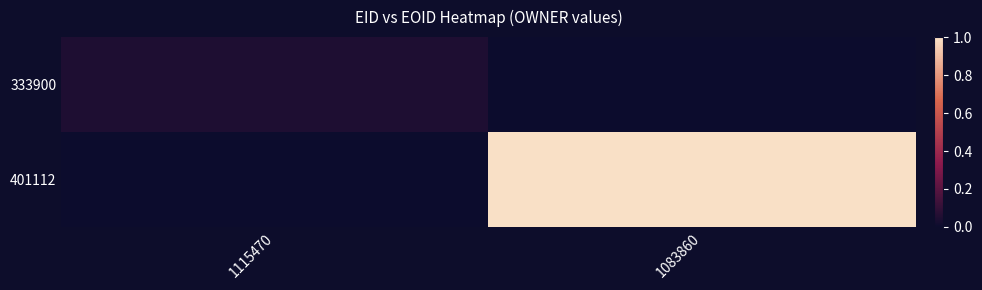

What is the total value across all series at 1083860?

1.0